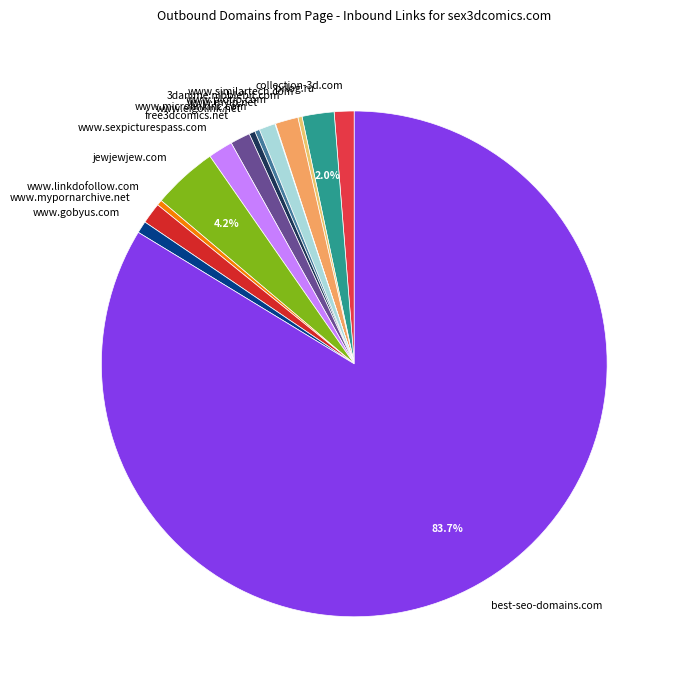

Approximately how many times larger is the value at www.microlinkinc.com compared to prlog.ru?

0.2